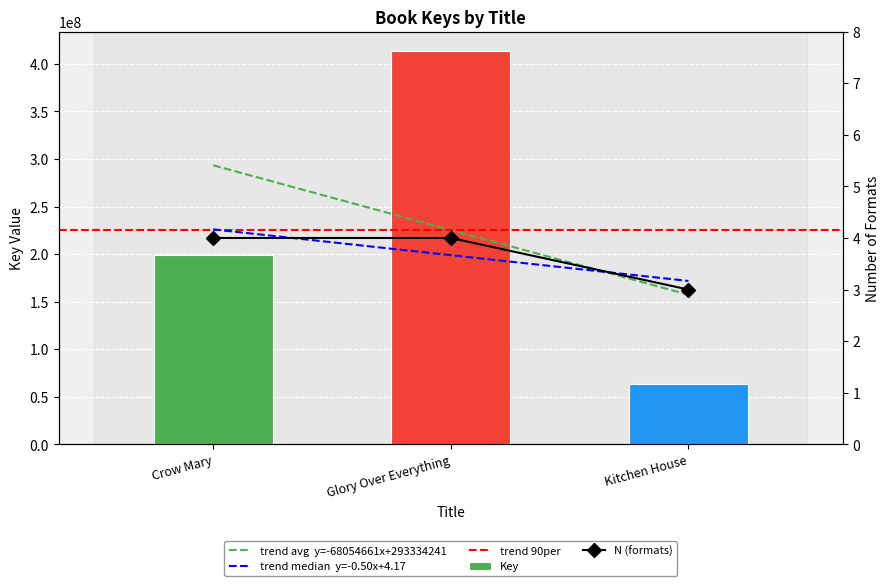

How many bars are there in total?

3